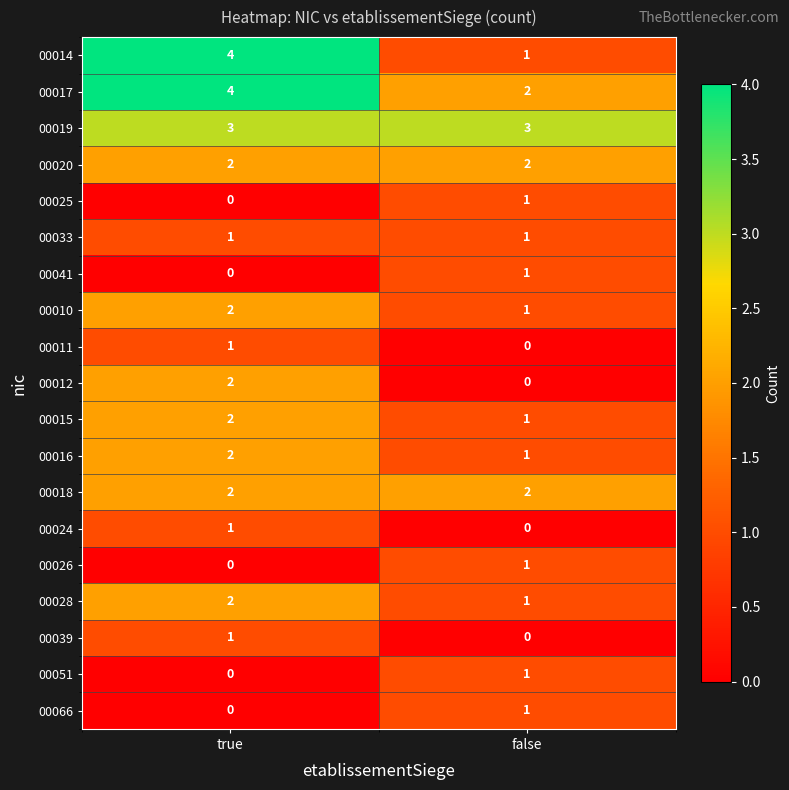

At which label does 00024 reach its minimum?

false